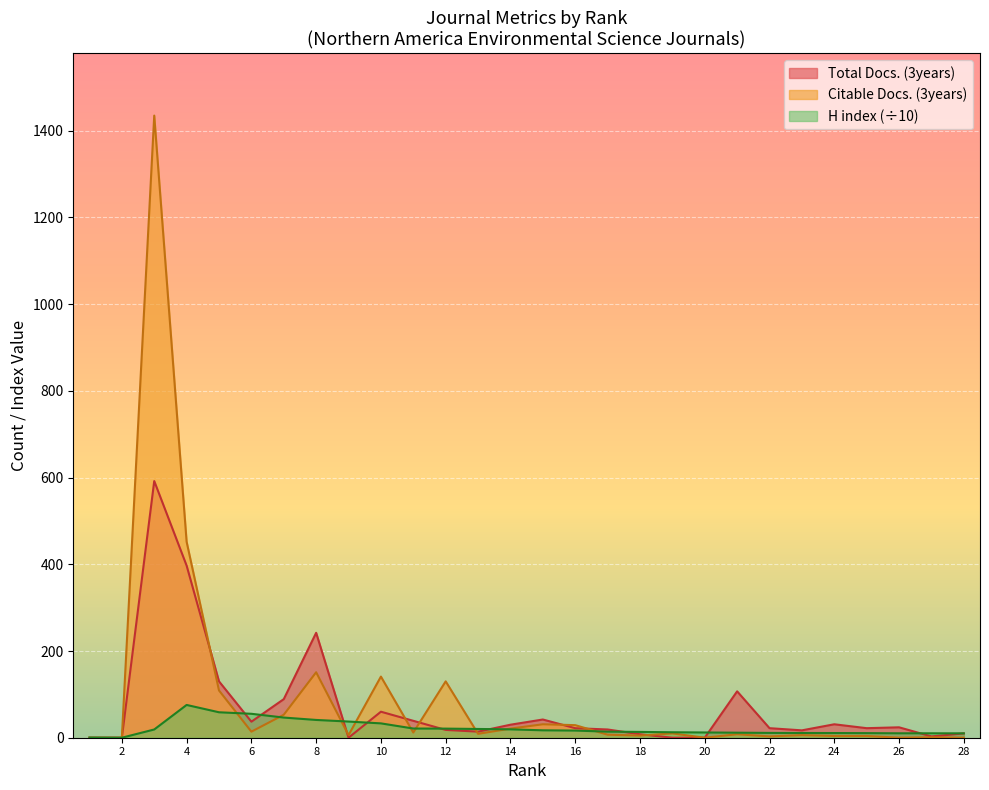

Is it true that Total Docs. (3years) equals 0.0 at 1?

True